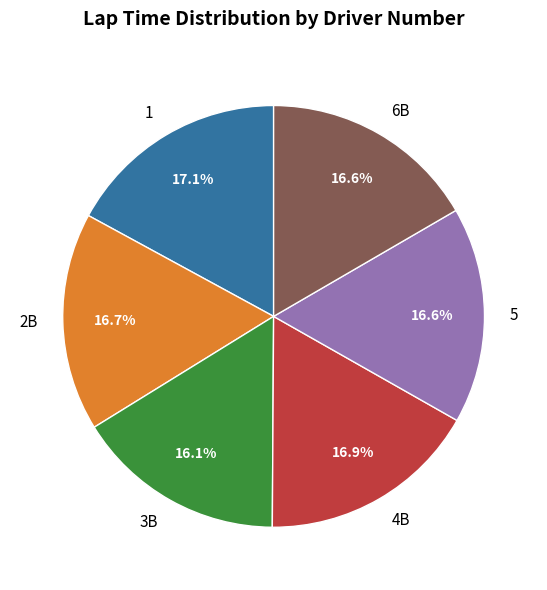

To the nearest percent, what percentage of the pie is 1?

17%